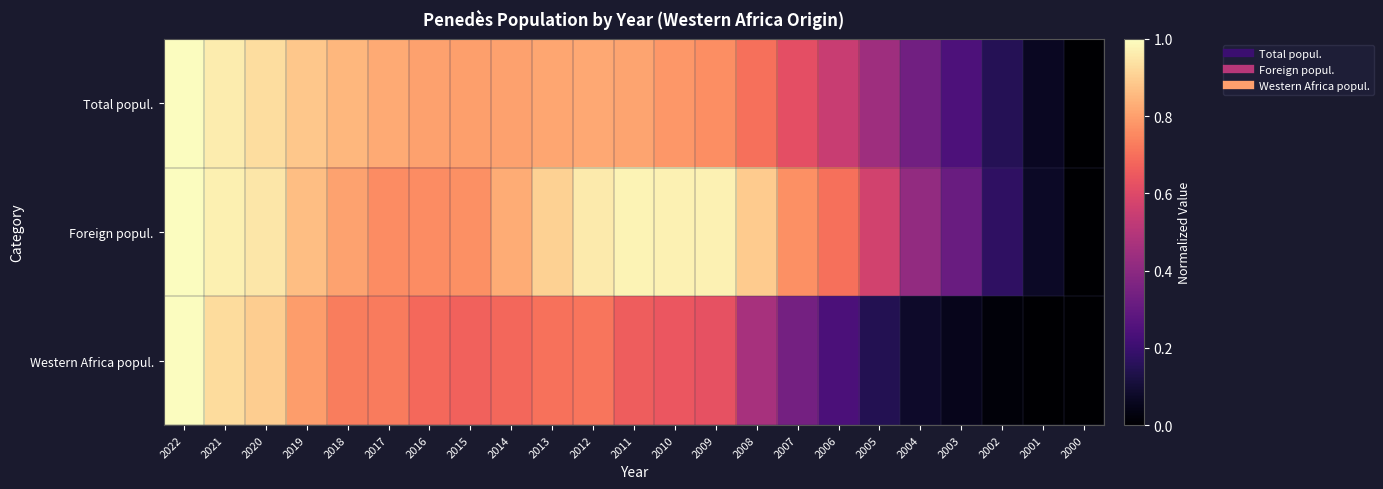

Rank the series by their average value, from highest to lowest.

Foreign popul., Total popul., Western Africa popul.